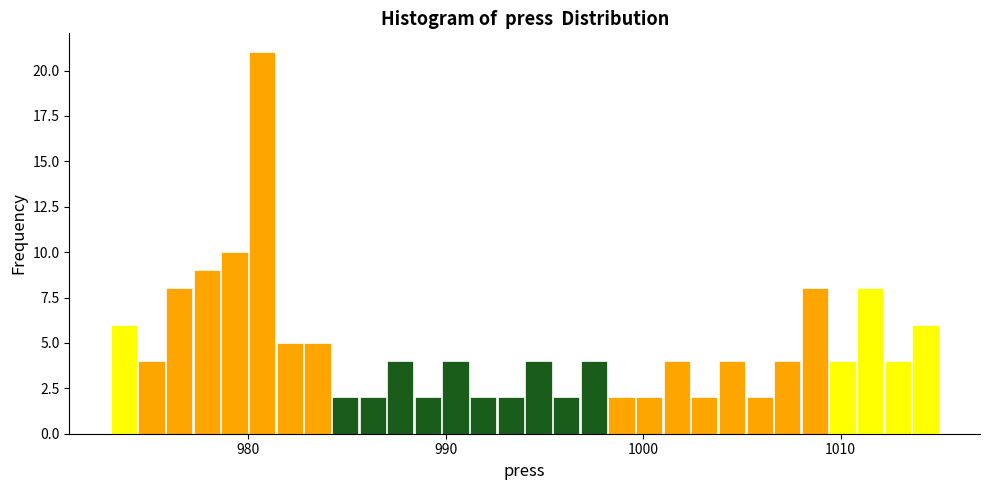

Around what value on the x-axis is the tallest bar? Give the approximate position of its centre, as read against the axis.

981